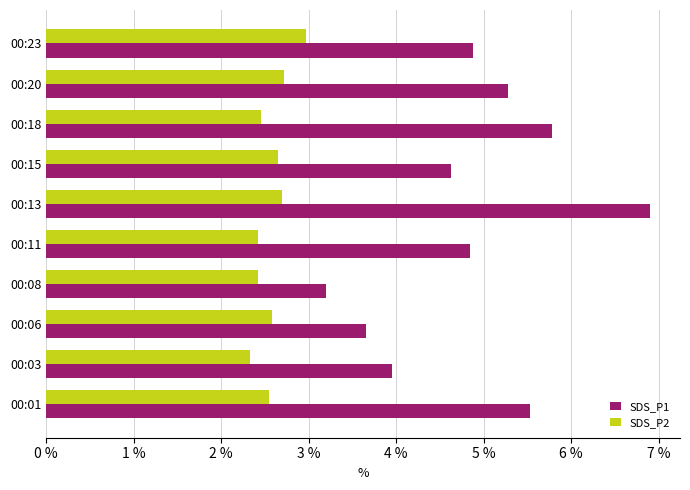

Which series has the widest spread of values?

SDS_P1